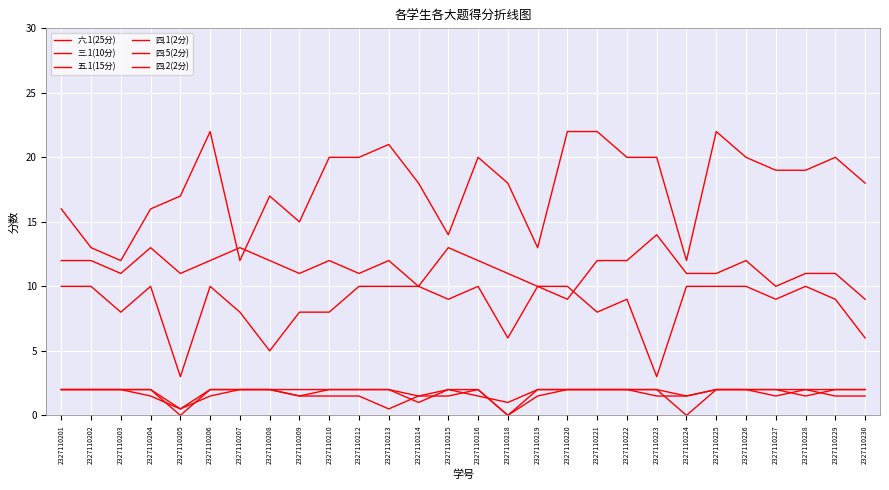

Which series has the widest spread of values?

六.1(25分)